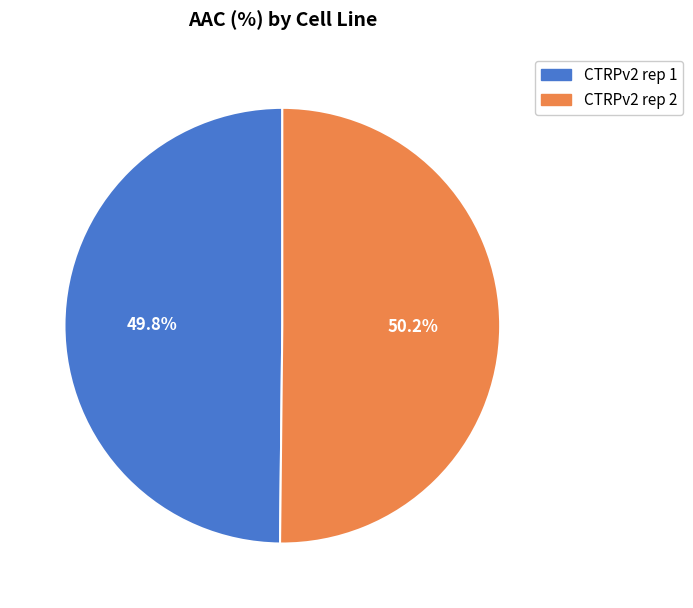

What percentage do CTRPv2 rep 1 and CTRPv2 rep 2 together represent?

100.0%